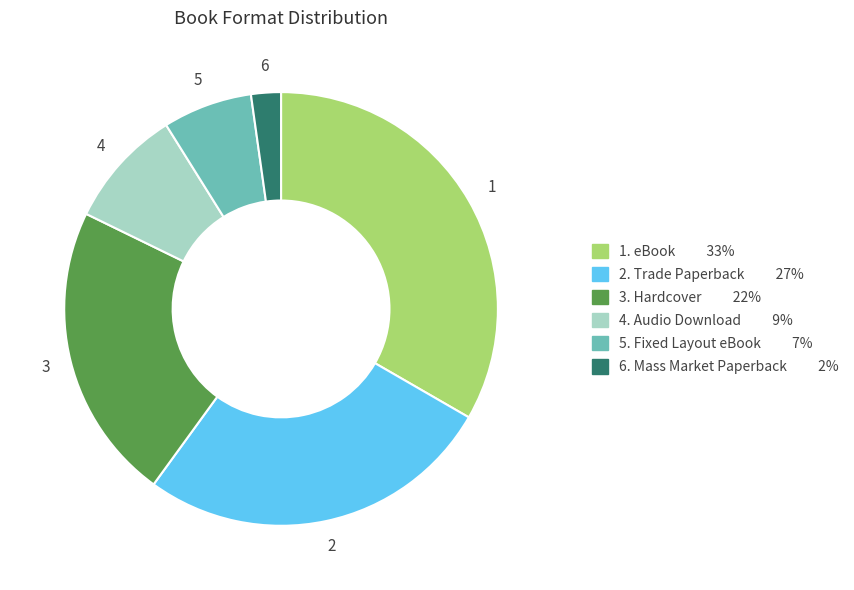

How many slices are in this pie chart?

6